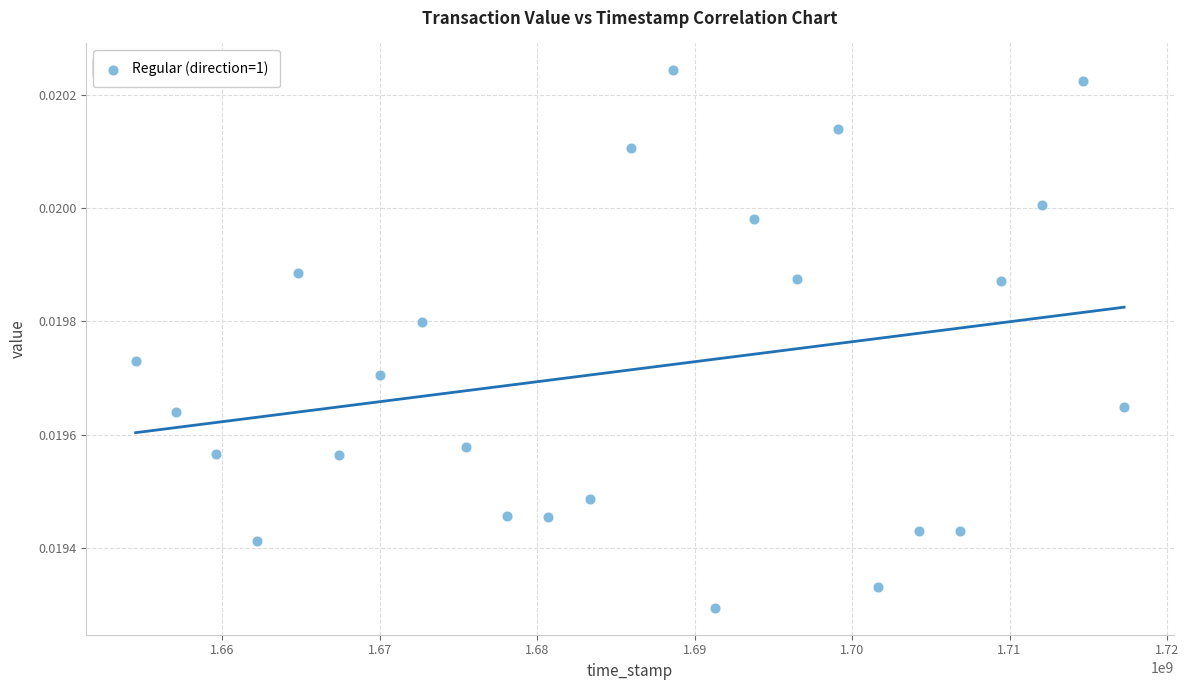

What is the range of X values (max minus min)?

62792175.0